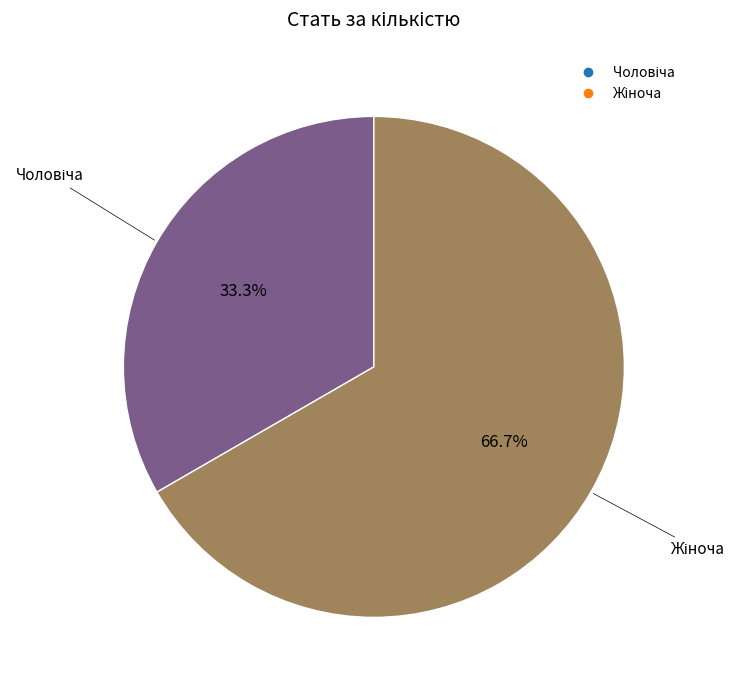

Is there any slice that represents more than half of the pie?

Yes